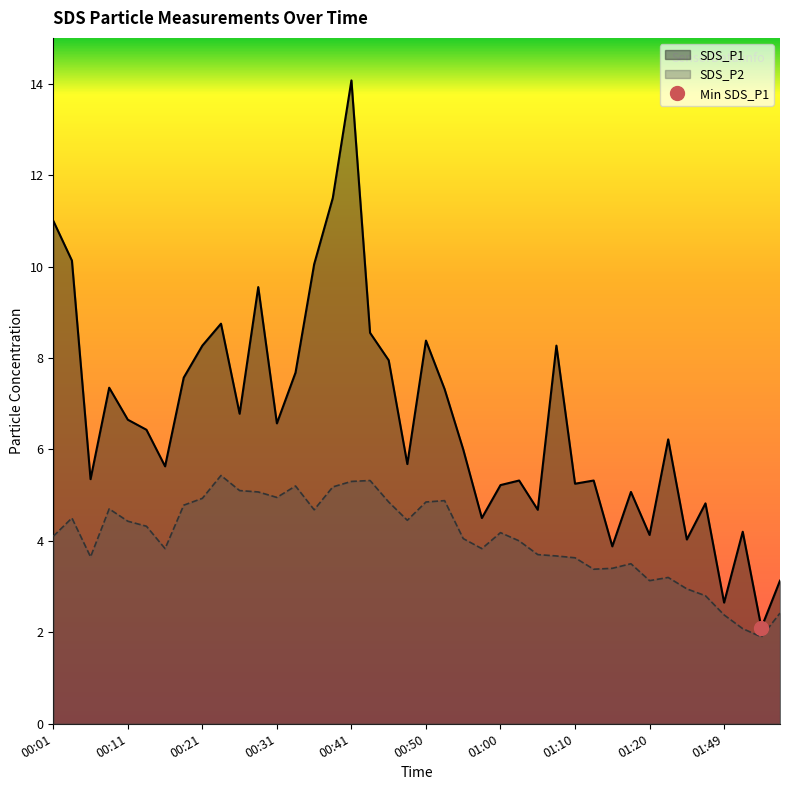

What are all the series names shown in the legend?

SDS_P1, SDS_P2